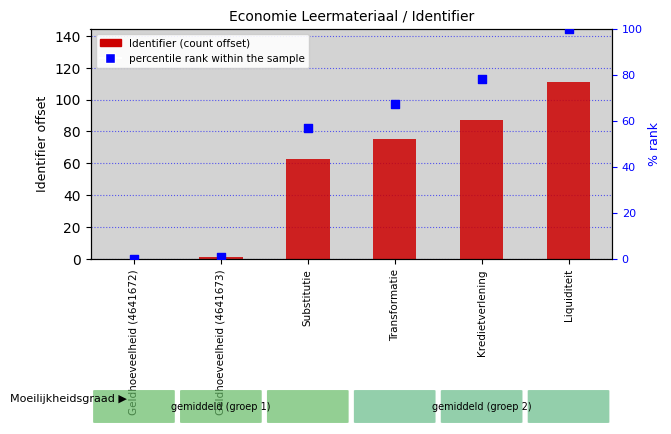

At how many categories does at least one series exceed 69?

3